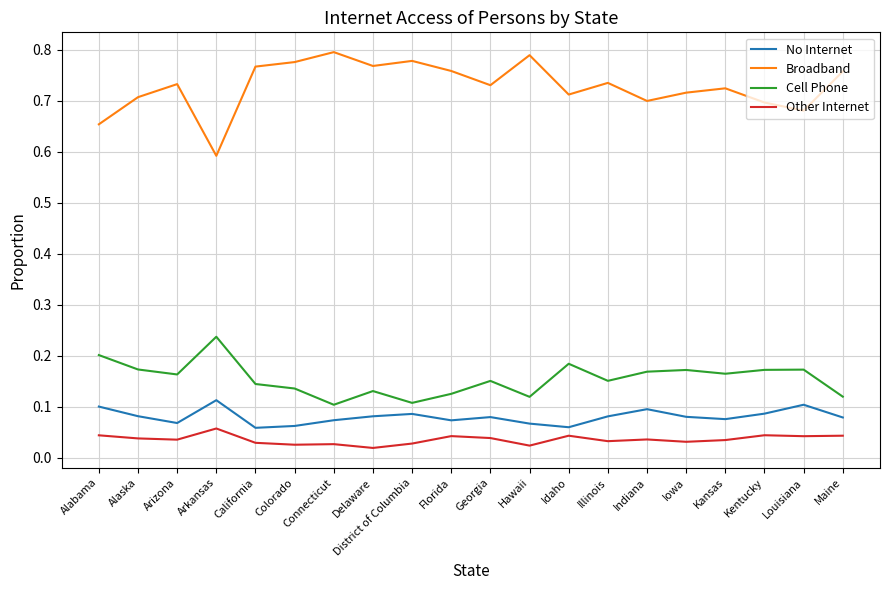

Which series has the largest range (max minus min)?

Broadband